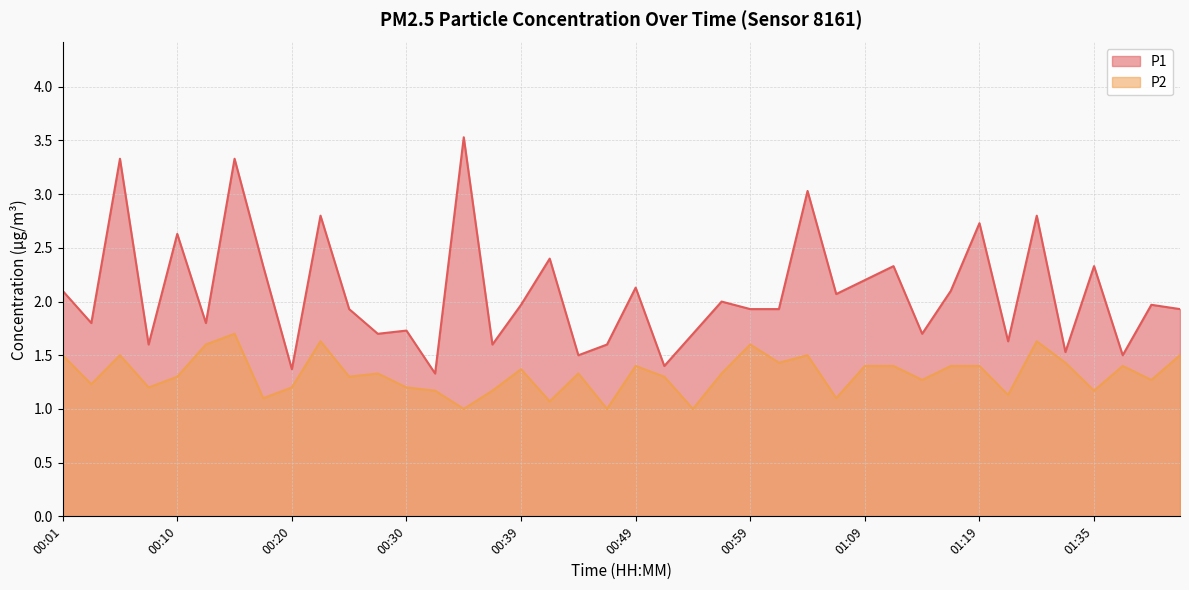

What is the label of the 4th point from the right?

01:35